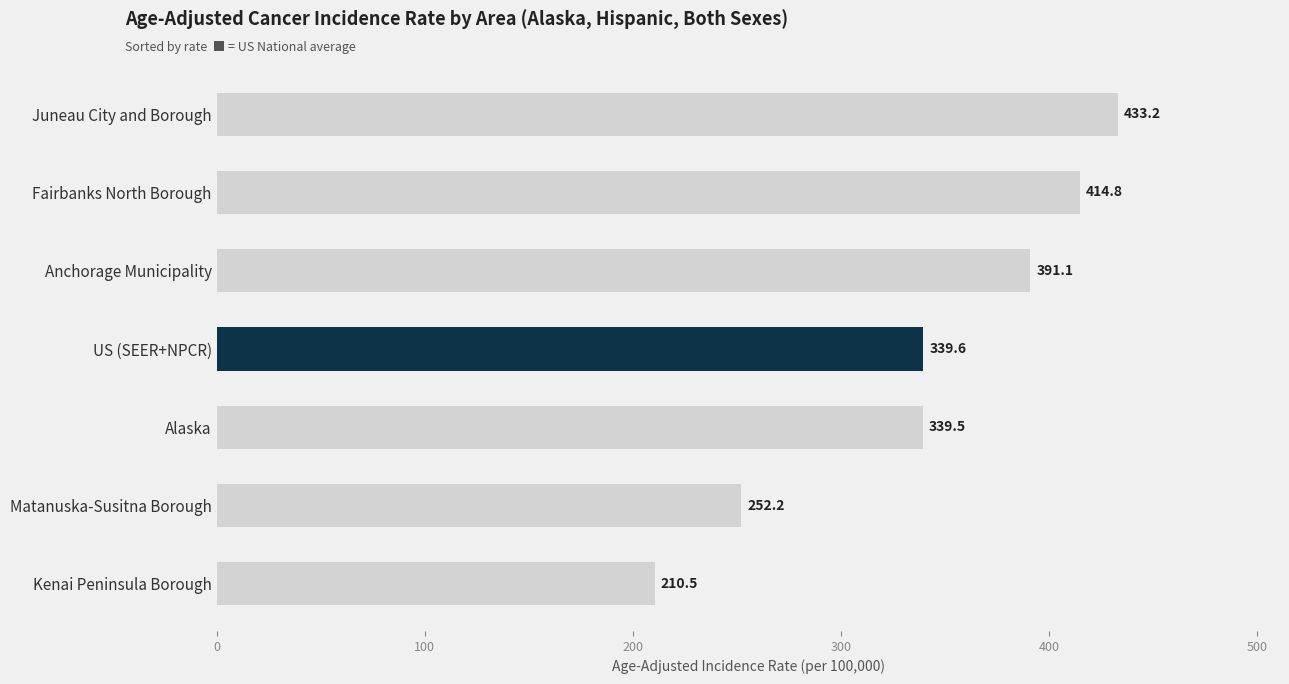

Reading top to bottom, list all the values displayed in this chart.

Juneau City and Borough=433.2	Fairbanks North Borough=414.8	Anchorage Municipality=391.1	US (SEER+NPCR)=339.6	Alaska=339.5	Matanuska-Susitna Borough=252.2	Kenai Peninsula Borough=210.5